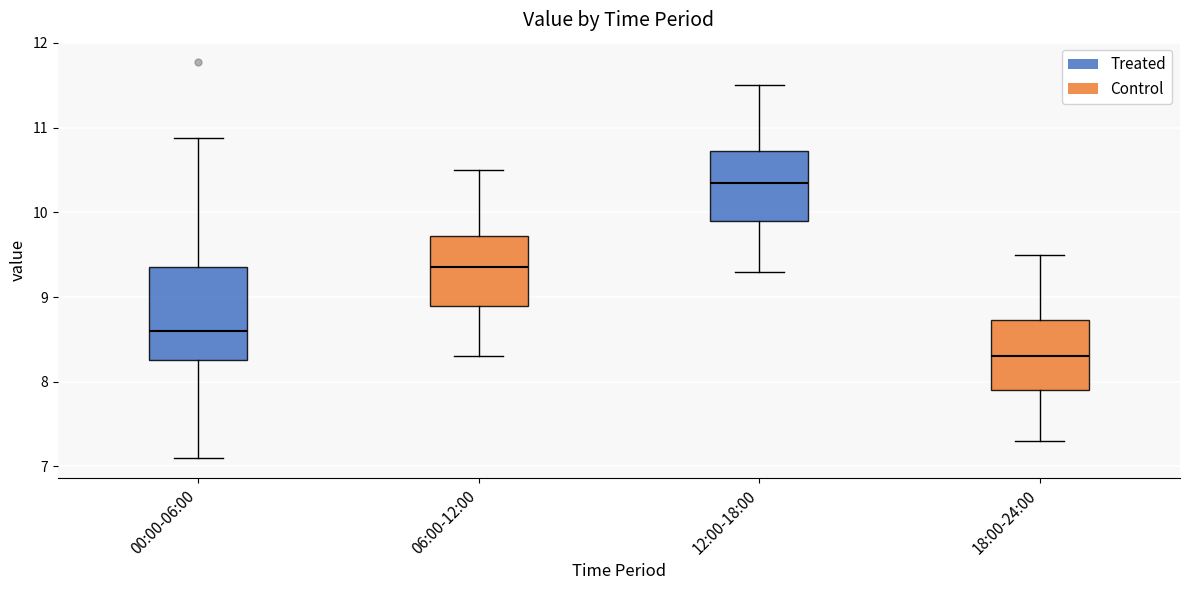

Reading left to right, read every box against the y-axis: the position of its median line, the range the box covers, and the ends of its whiskers. The values are not printed on the chart, so give them approximately, as read against the axis.

00:00-06:00: median 8.6, box 8.3 to 9.4, whiskers 7.1 to 10.9
06:00-12:00: median 9.4, box 8.9 to 9.7, whiskers 8.3 to 10.5
12:00-18:00: median 10.4, box 9.9 to 10.7, whiskers 9.3 to 11.5
18:00-24:00: median 8.3, box 7.9 to 8.7, whiskers 7.3 to 9.5